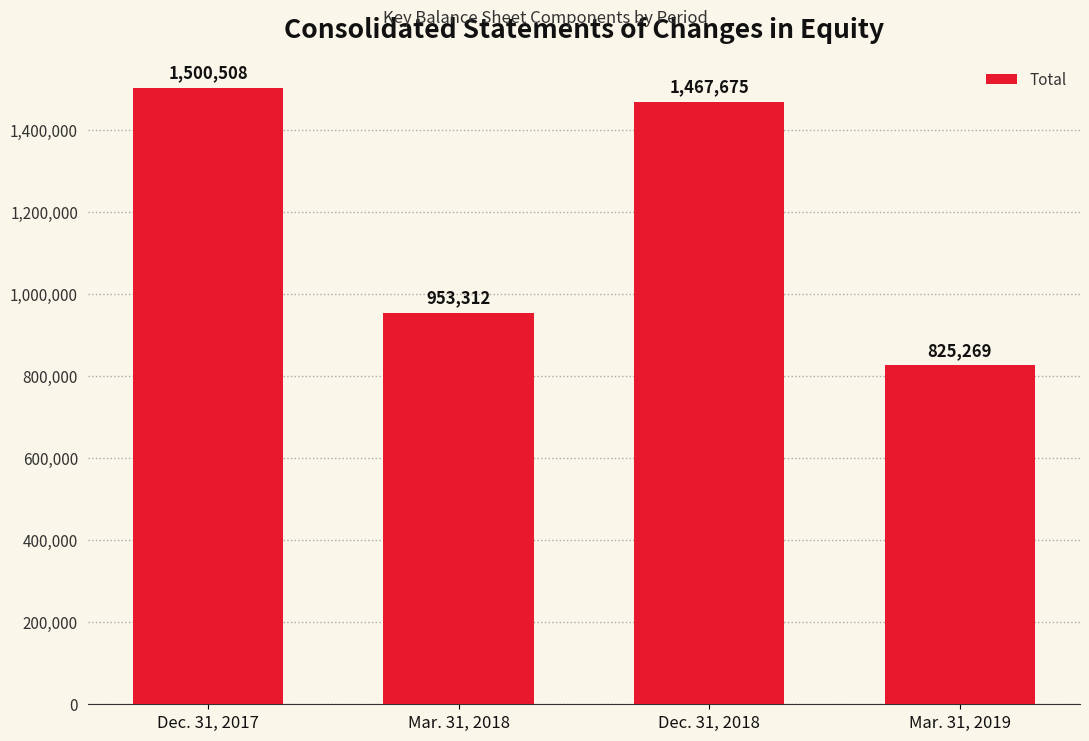

What is the label of the 2nd bar from the right?

Dec. 31, 2018